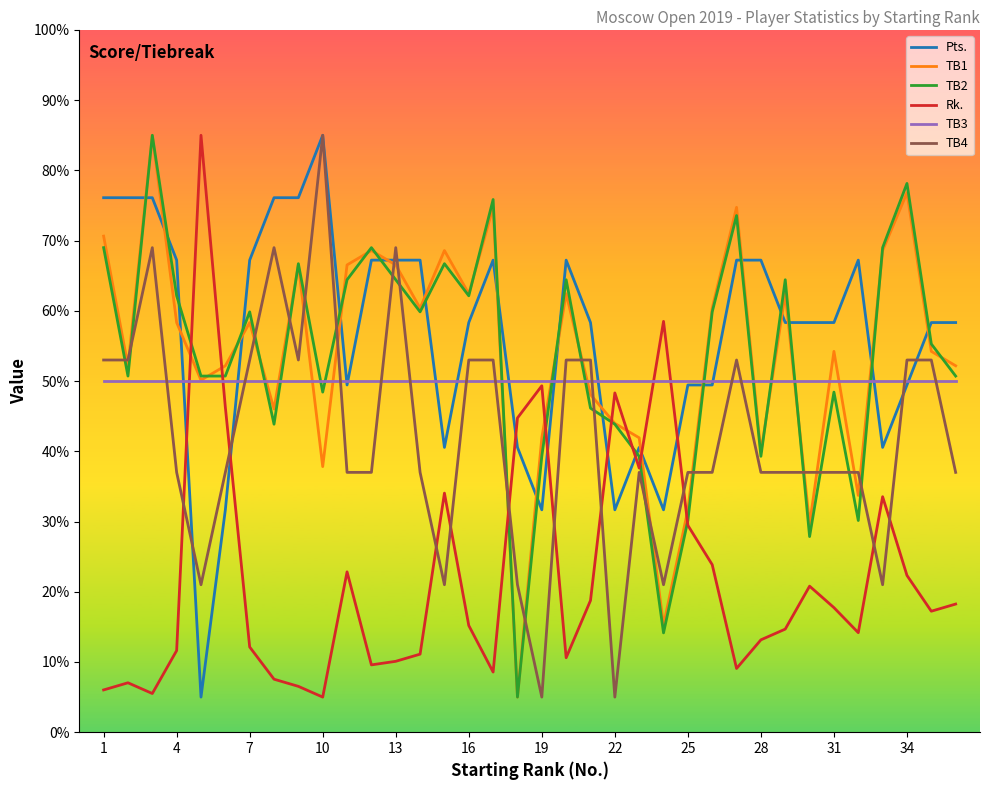

After their last crossing, which series has the higher values: Rk. or Pts.?

Pts.